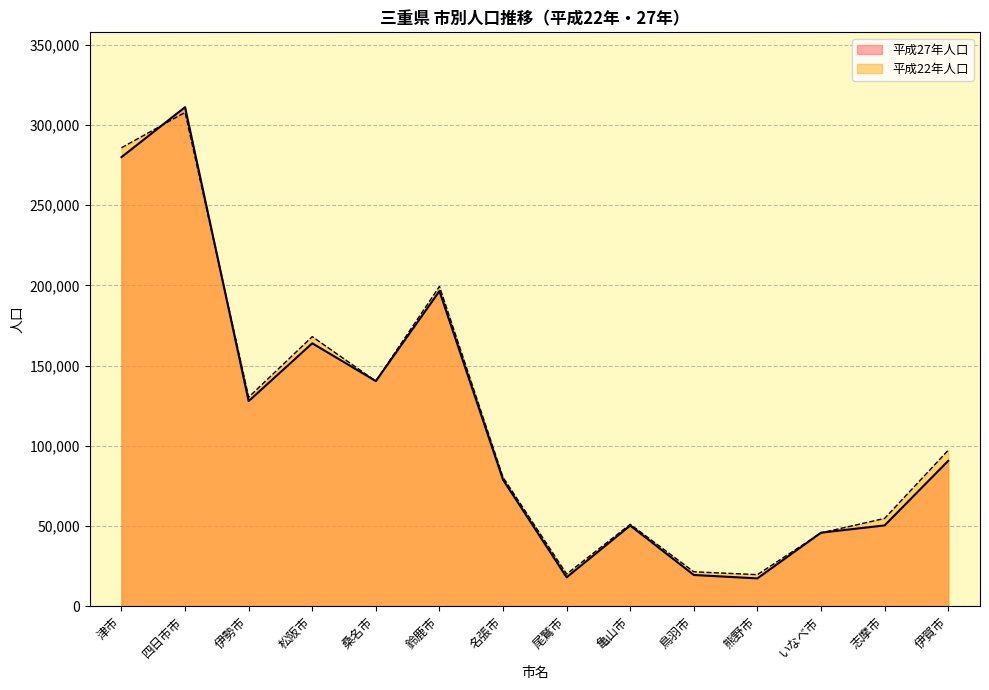

Count the number of categories in the chart.

14